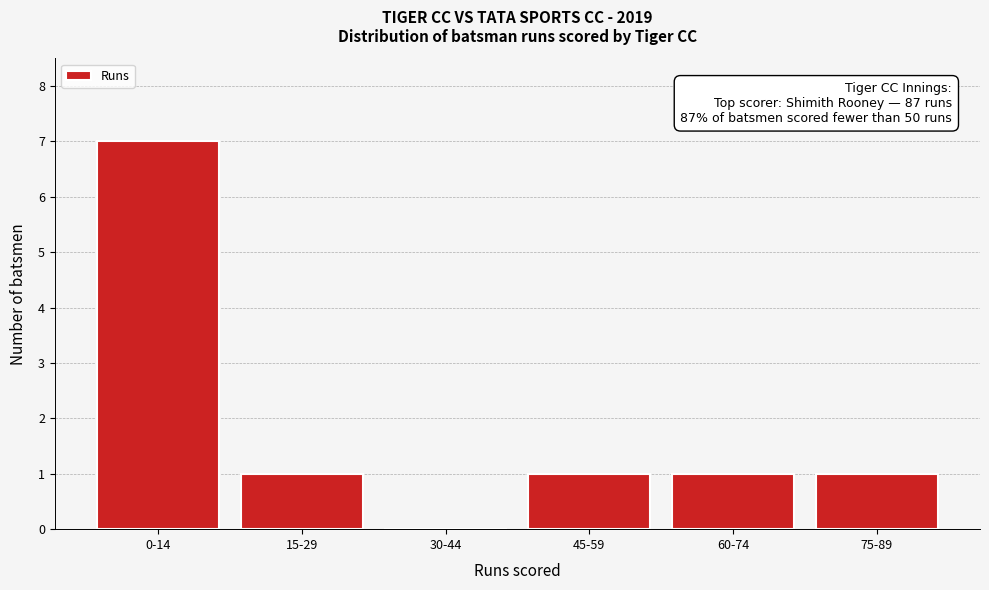

Reading left to right, what are all the values shown in this chart?

0-14=7	15-29=1	30-44=0	45-59=1	60-74=1	75-89=1